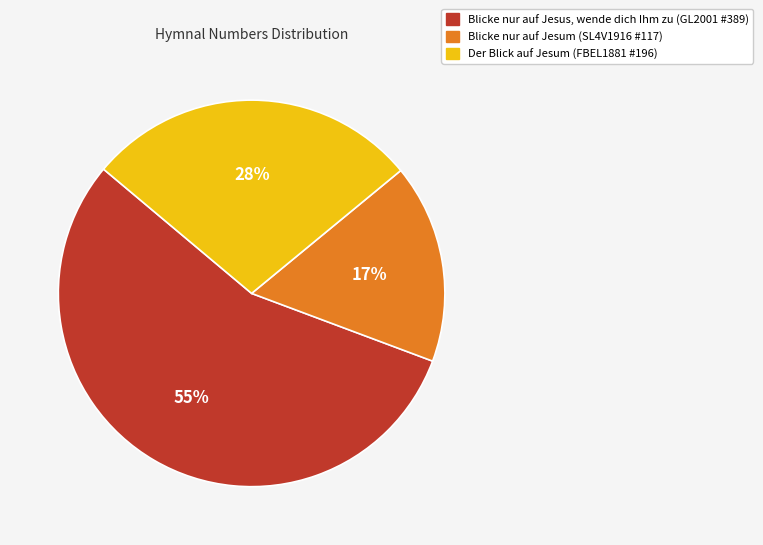

The Der Blick auf Jesum slice represents 17% of the pie. True or false?

False